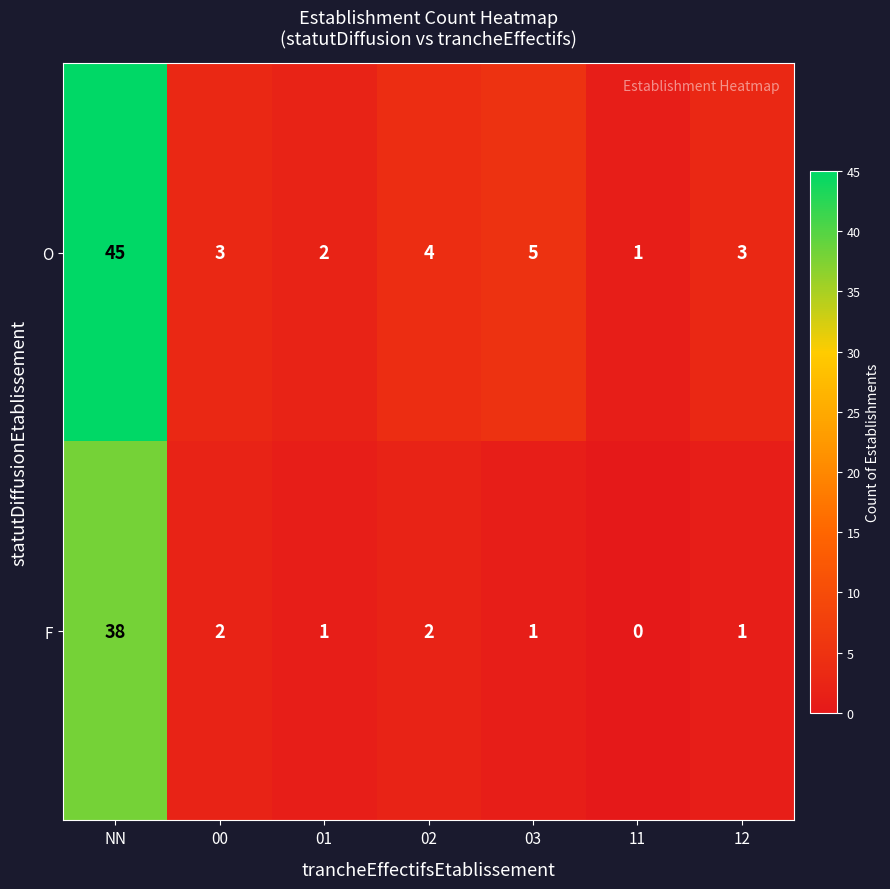

The value of O at 02 is 6. True or false?

False